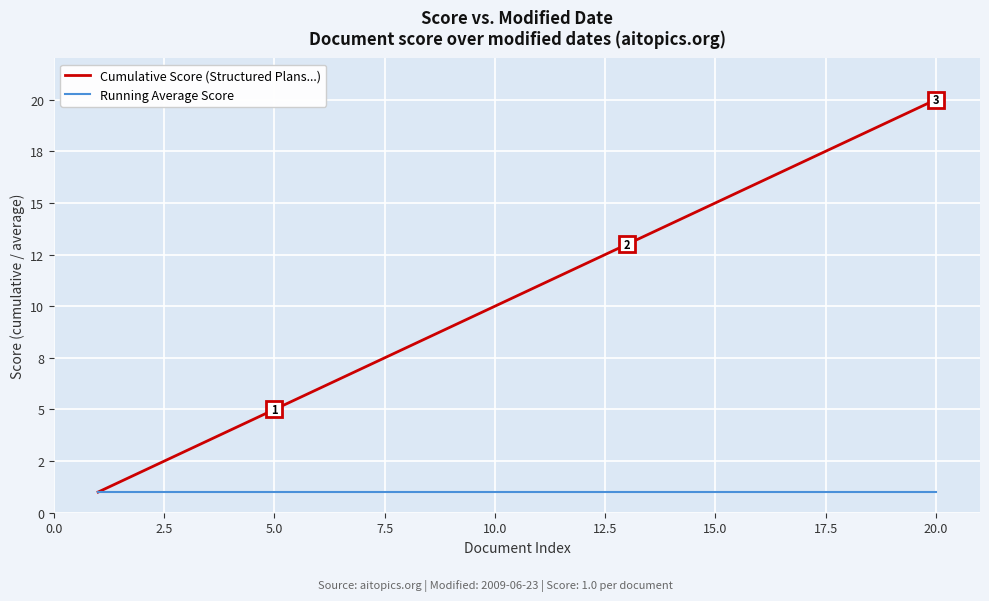

Rank the series by their average value, from highest to lowest.

Cumulative Score (Structured Plans...), Running Average Score